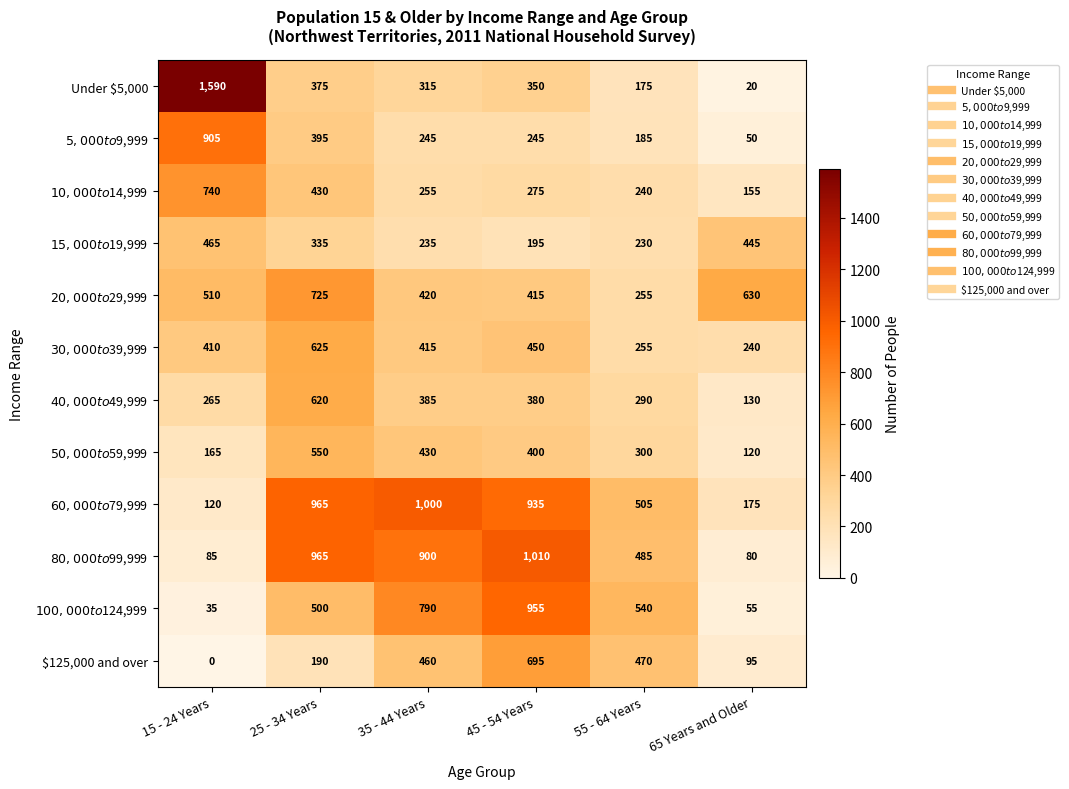

Which series has the largest range (max minus min)?

Under $5,000